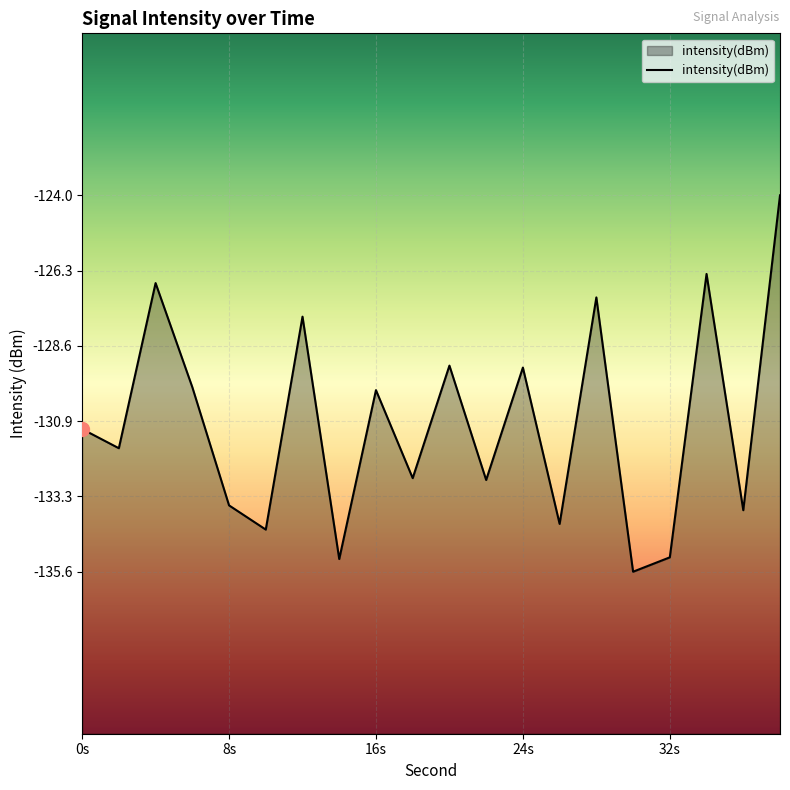

What is the sum of all values?

-2620.2